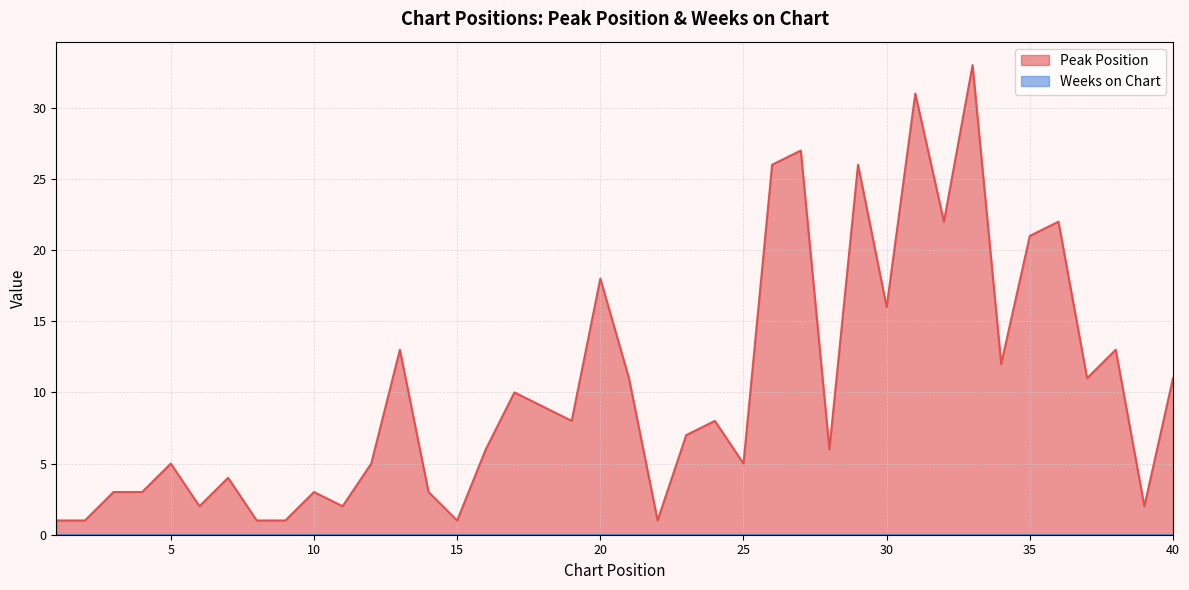

Between 8 and 7, which is larger?

7